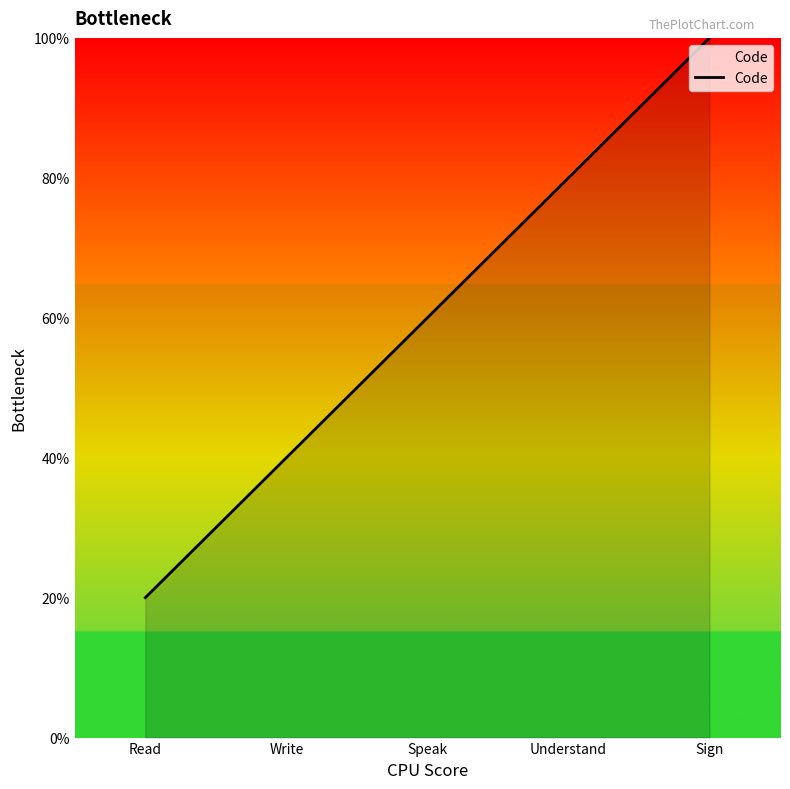

At which category does the chart reach its peak across all series?

Sign